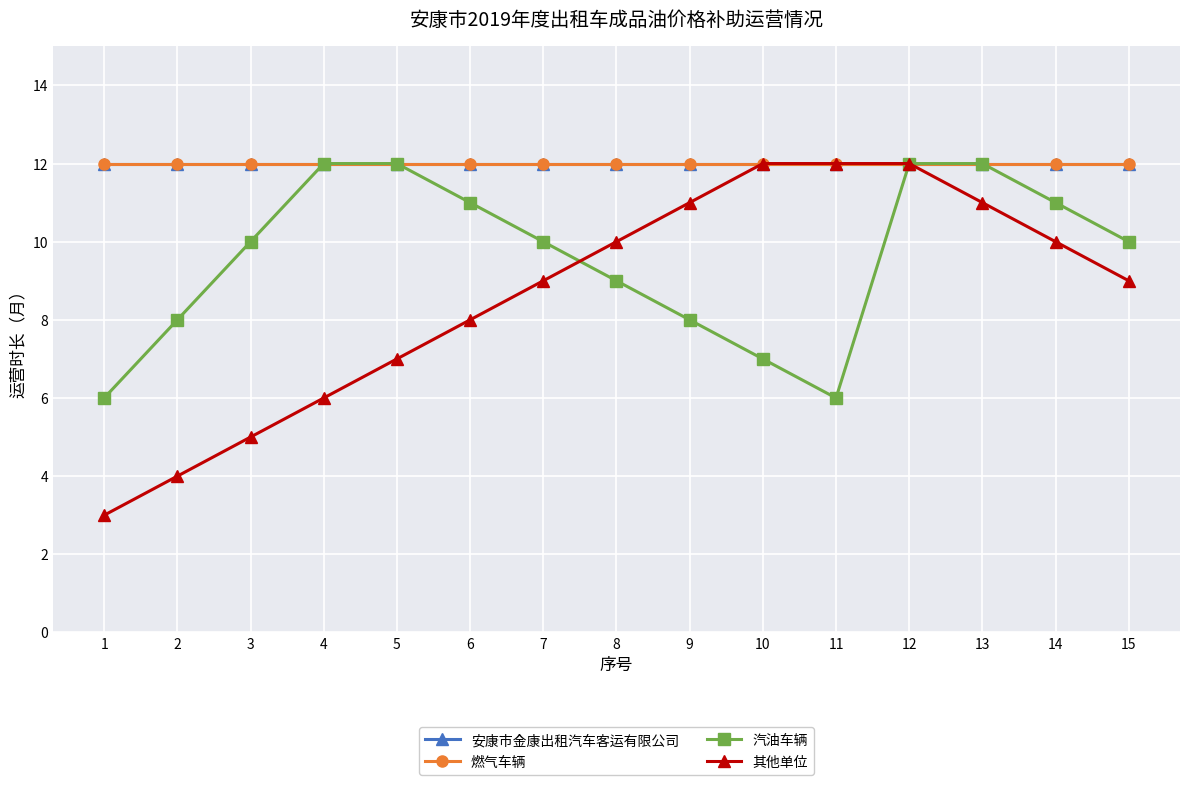

What is the difference between the highest and lowest values at 6?

4